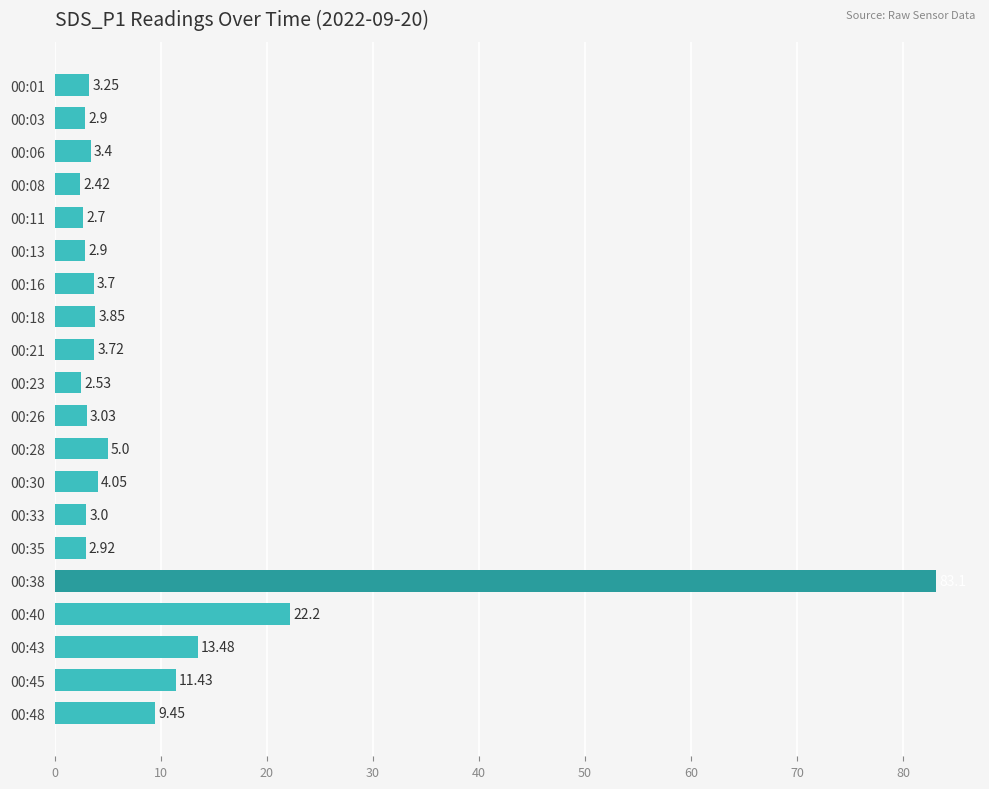

What is the change in value from 00:13 to 00:16?

+0.8